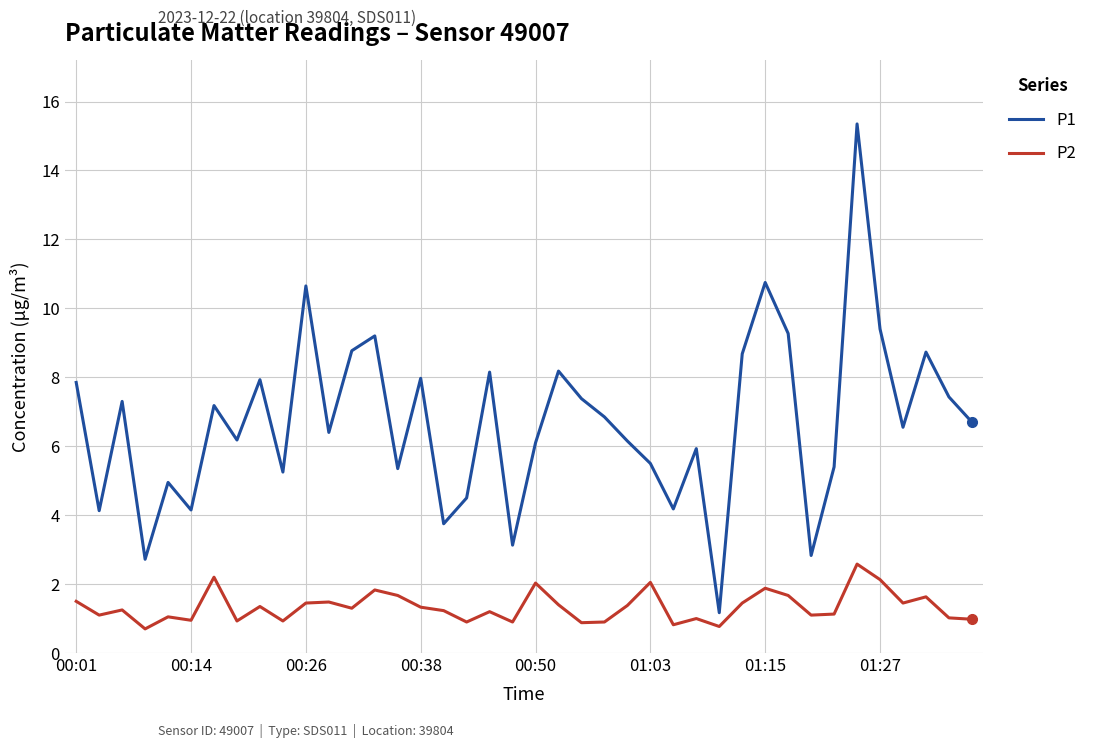

True or false: P2 and P1 intersect in this chart.

False